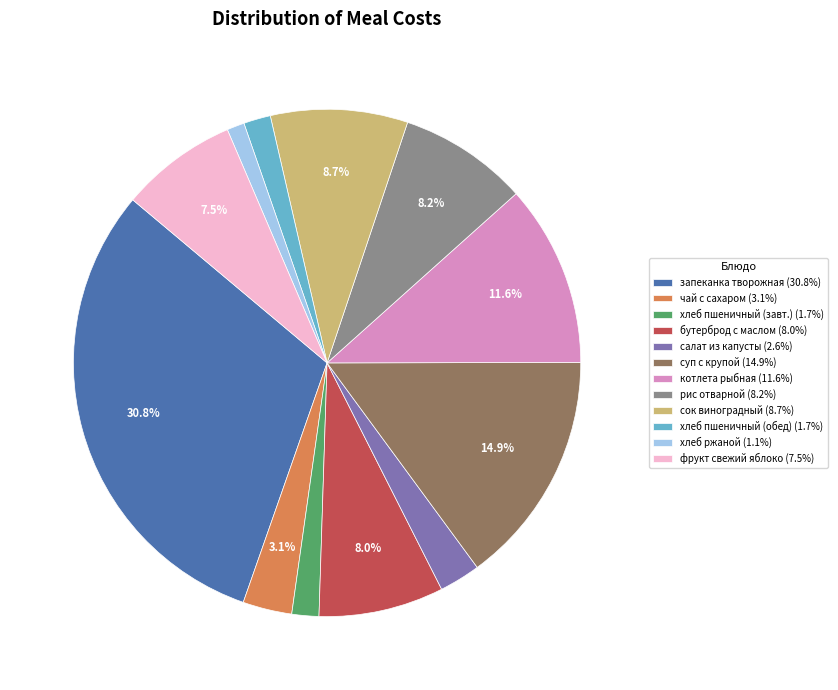

Does хлеб пшеничный (обед) (1.7%) account for over 50% of the chart?

No